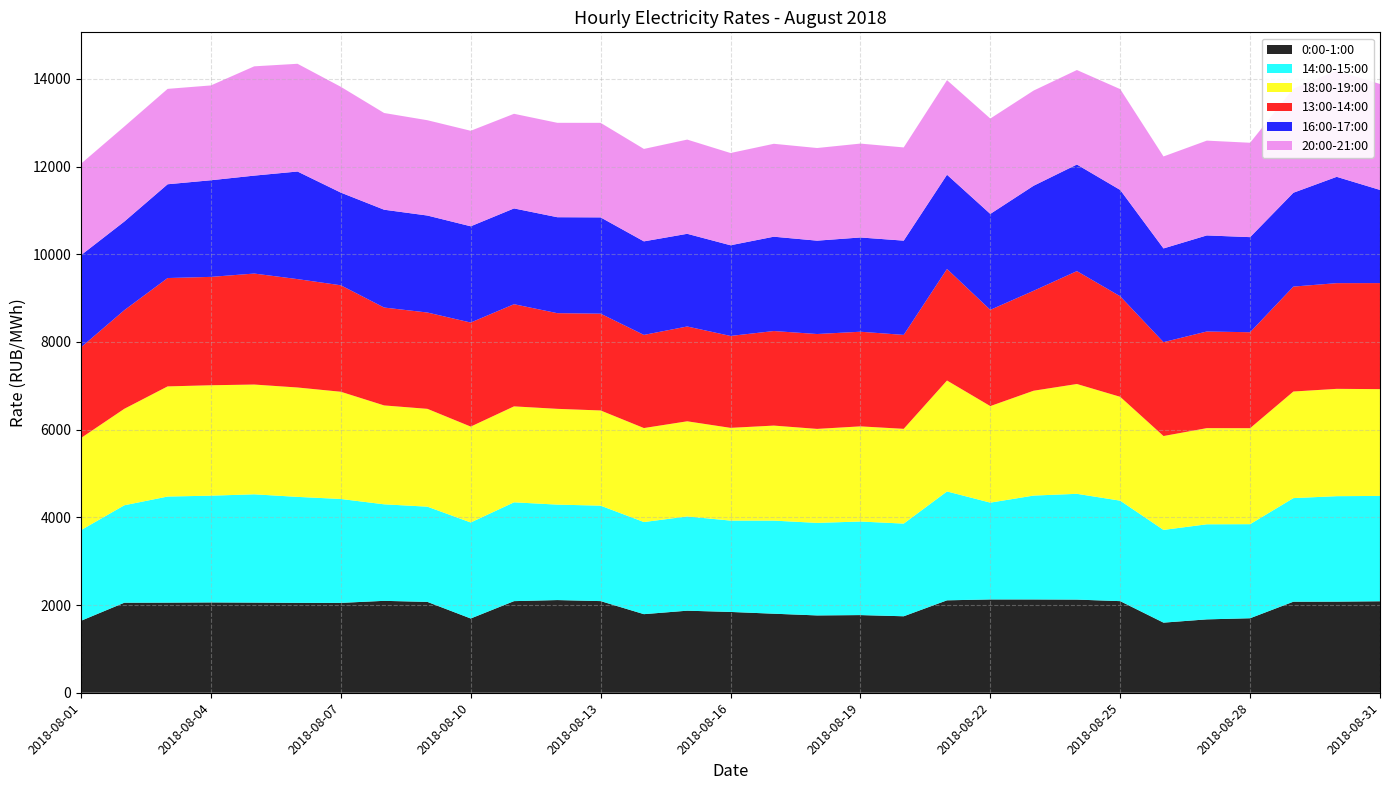

Reading left to right, what are all the values shown in this chart?

0:00-1:00: 1641.7	2053.3	2055.5	2059.9	2055.9	2050.7	2049.4	2096.2	2072.0	1693.7	2089.4	2113.9	2090.2	1792.4	1871.5	1842.9	1802.6	1763.6	1771.4	1744.2	2108.1	2128.1	2127.8	2124.4	2089.4	1599.0	1673.5	1699.4	2076.6	2078.3	2086.5
14:00-15:00: 2067.9	2222.8	2419.8	2434.9	2470.0	2416.6	2370.3	2201.7	2172.2	2190.1	2254.1	2177.0	2177.2	2101.1	2149.8	2083.7	2123.5	2110.7	2133.9	2113.8	2483.3	2208.1	2369.2	2412.8	2291.6	2115.1	2168.5	2145.4	2362.9	2405.3	2402.6
18:00-19:00: 2101.0	2200.1	2511.9	2518.5	2503.5	2494.8	2445.3	2255.4	2230.9	2186.8	2188.1	2184.4	2170.9	2143.7	2170.0	2114.9	2167.2	2143.5	2170.2	2161.3	2529.8	2201.8	2391.4	2504.6	2368.6	2141.0	2193.1	2189.2	2430.9	2447.8	2435.6
13:00-14:00: 2068.4	2249.7	2471.4	2471.8	2531.5	2472.1	2428.6	2232.5	2197.0	2372.9	2330.3	2182.1	2207.7	2124.6	2162.5	2096.5	2156.8	2164.1	2158.5	2142.5	2544.6	2195.3	2279.6	2574.8	2293.2	2141.6	2204.1	2188.5	2393.4	2410.8	2418.7
16:00-17:00: 2102.2	2021.3	2139.0	2204.0	2233.8	2454.0	2113.7	2231.3	2211.9	2195.7	2184.7	2188.4	2196.1	2133.4	2113.7	2068.2	2151.4	2129.3	2149.8	2149.9	2149.2	2188.1	2395.6	2431.6	2425.2	2137.2	2191.5	2169.0	2140.5	2424.9	2124.9
20:00-21:00: 2086.1	2167.2	2175.6	2162.7	2492.7	2457.2	2413.1	2205.8	2173.9	2178.4	2158.2	2153.3	2156.2	2108.4	2148.9	2104.0	2118.9	2113.2	2141.3	2126.2	2157.1	2175.0	2170.6	2155.0	2299.3	2097.9	2162.1	2152.6	2373.9	2419.3	2416.2